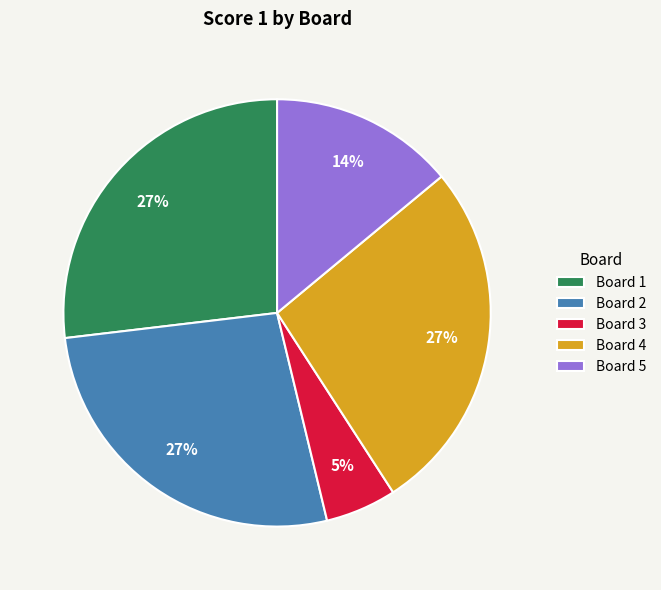

What is the smallest slice in the pie chart?

Board 3